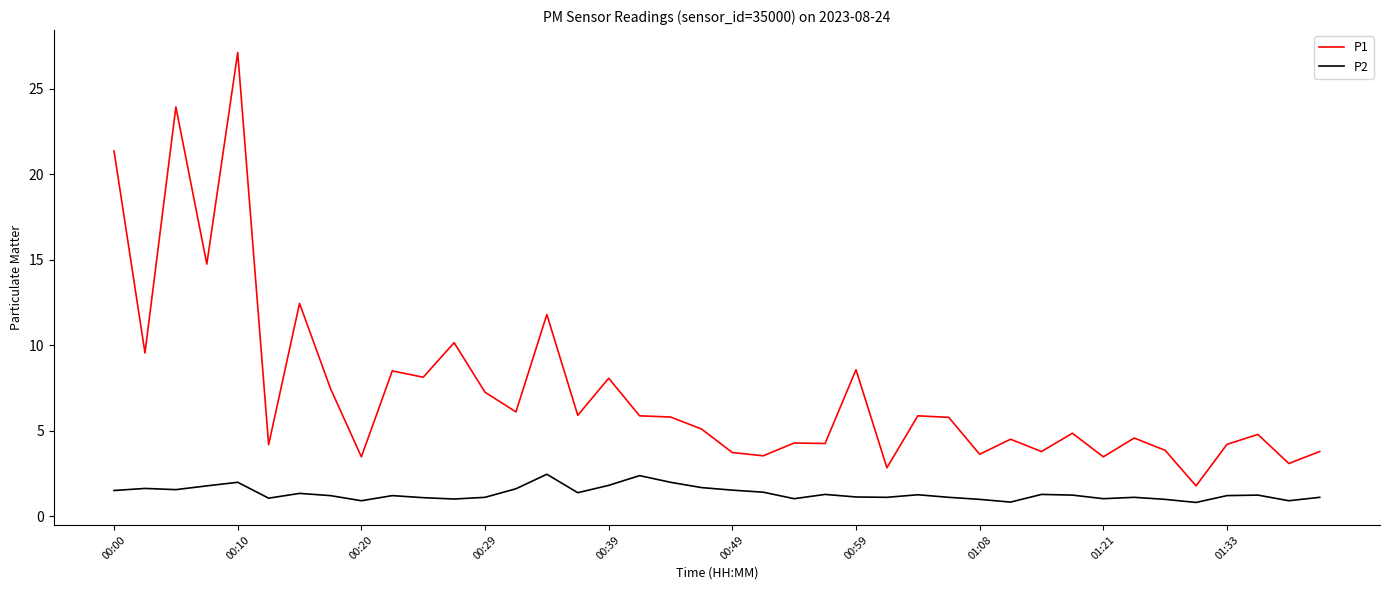

True or false: P2 and P1 cross at least once.

False